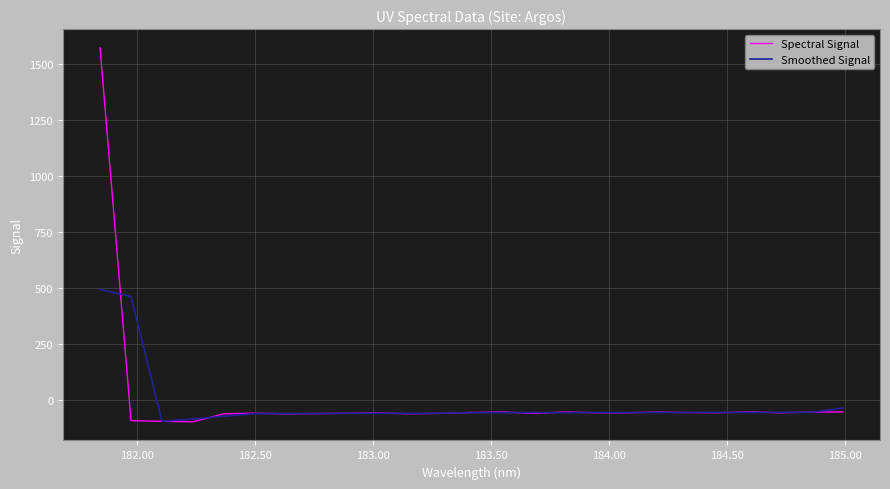

Rank the series by their maximum value, from lowest to highest.

Smoothed Signal, Spectral Signal